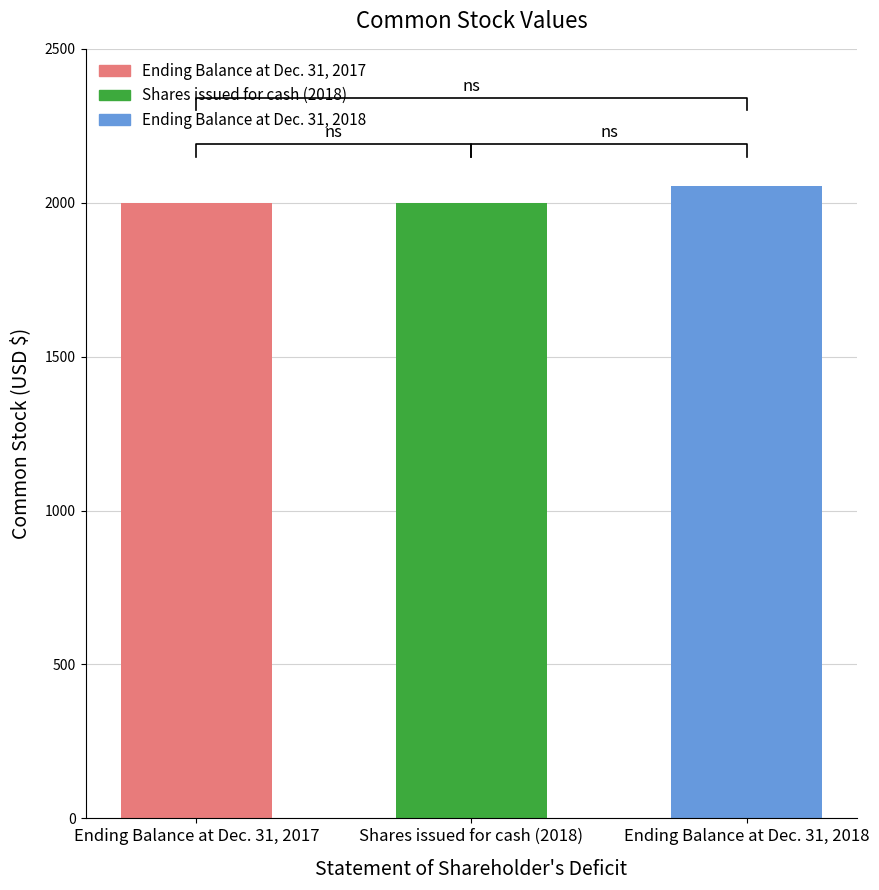

Reading left to right, list all the values displayed in this chart.

Ending Balance at Dec. 31, 2017=2000	Shares issued for cash (2018)=2000	Ending Balance at Dec. 31, 2018=2056